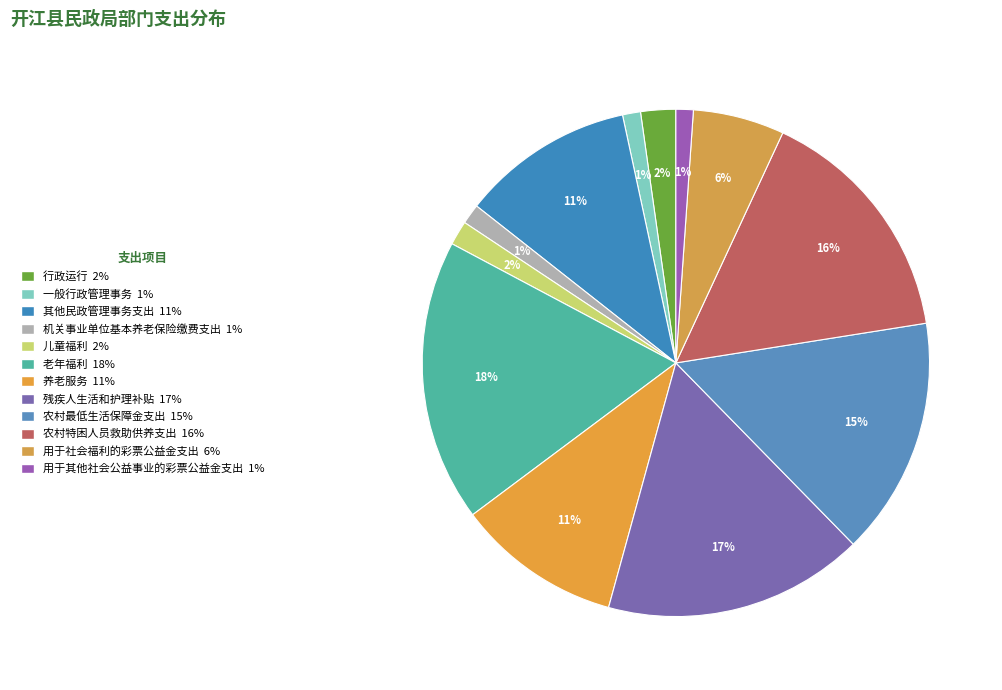

Does any single category account for the majority?

No